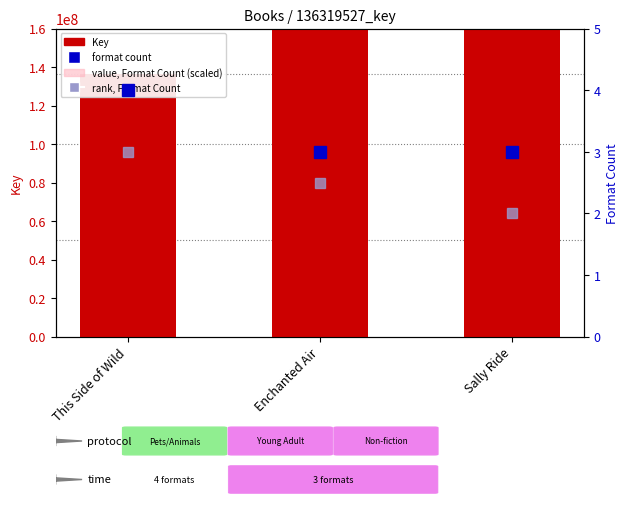

True or false: value, Format Count (scaled) has a value of 76900927.5 at This Side of Wild.

False